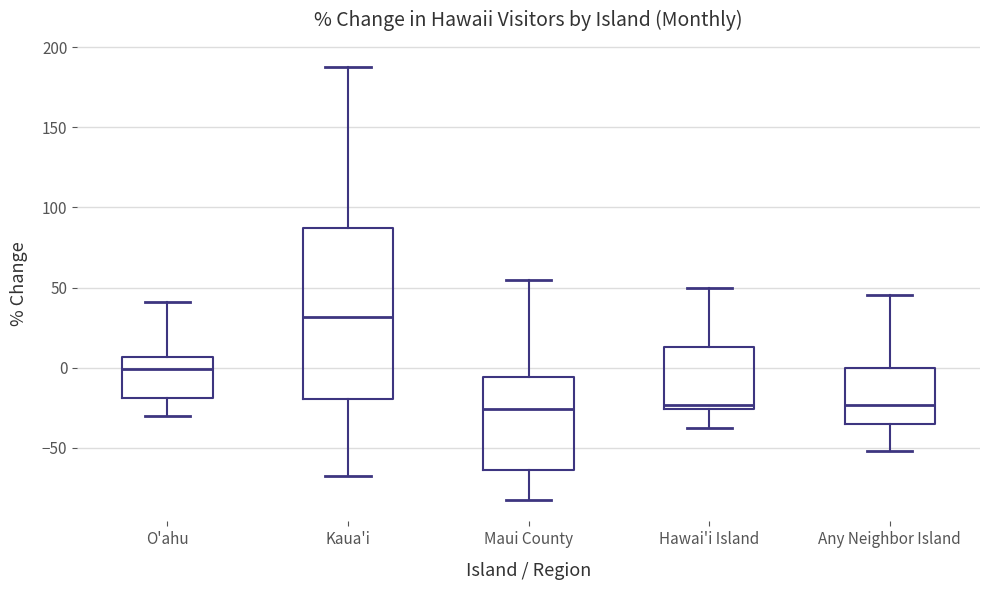

Which box is the tallest, from its lower edge to its upper edge?

Kaua'i